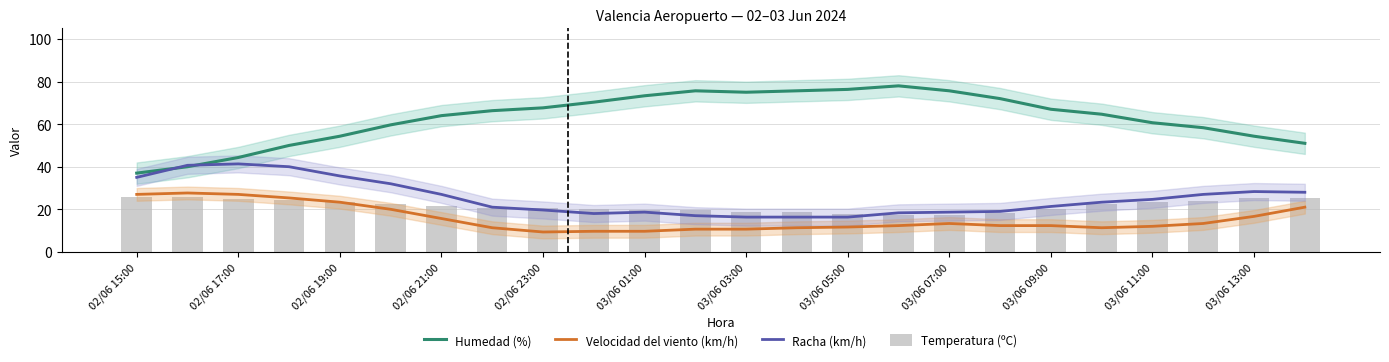

Reading right to left, list all the values displayed in this chart.

Humedad (%): 51.0	54.3	58.3	60.7	64.7	67.0	72.0	75.7	78.0	76.3	75.7	75.0	75.7	73.3	70.3	67.7	66.3	64.0	59.7	54.3	50.0	44.3	40.0	37.0
Velocidad del viento (km/h): 21.0	16.7	13.3	12.0	11.3	12.3	12.3	13.3	12.3	11.7	11.3	10.7	10.7	9.7	9.7	9.3	11.3	15.7	20.0	23.3	25.3	27.0	27.7	27.0
Racha (km/h): 28.0	28.3	27.0	24.7	23.3	21.3	19.0	18.7	18.3	16.3	16.3	16.3	17.0	18.7	18.0	19.7	21.0	27.0	32.0	35.7	40.0	41.3	40.7	35.0
Temperatura (ºC): 25.3	25.3	24.1	23.4	22.3	20.2	18.4	17.2	17.5	18.0	18.7	18.7	19.7	19.9	20.3	20.6	20.7	21.6	22.7	23.4	24.2	24.7	25.6	25.6